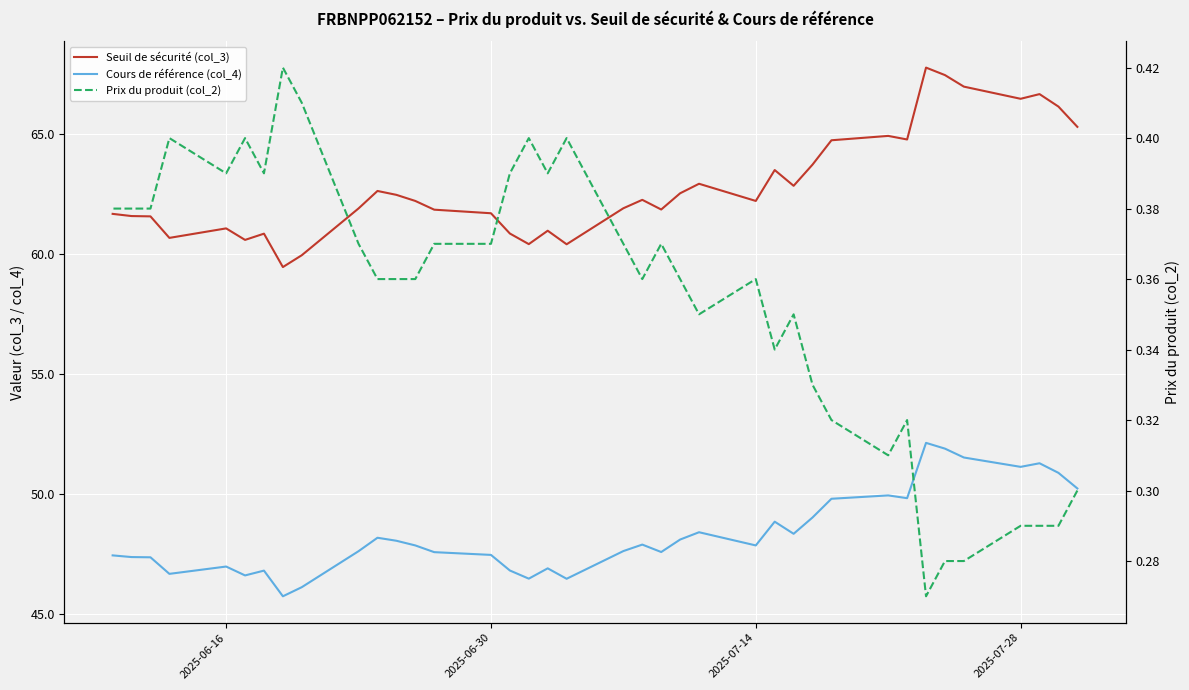

What is the smallest value displayed?

0.3